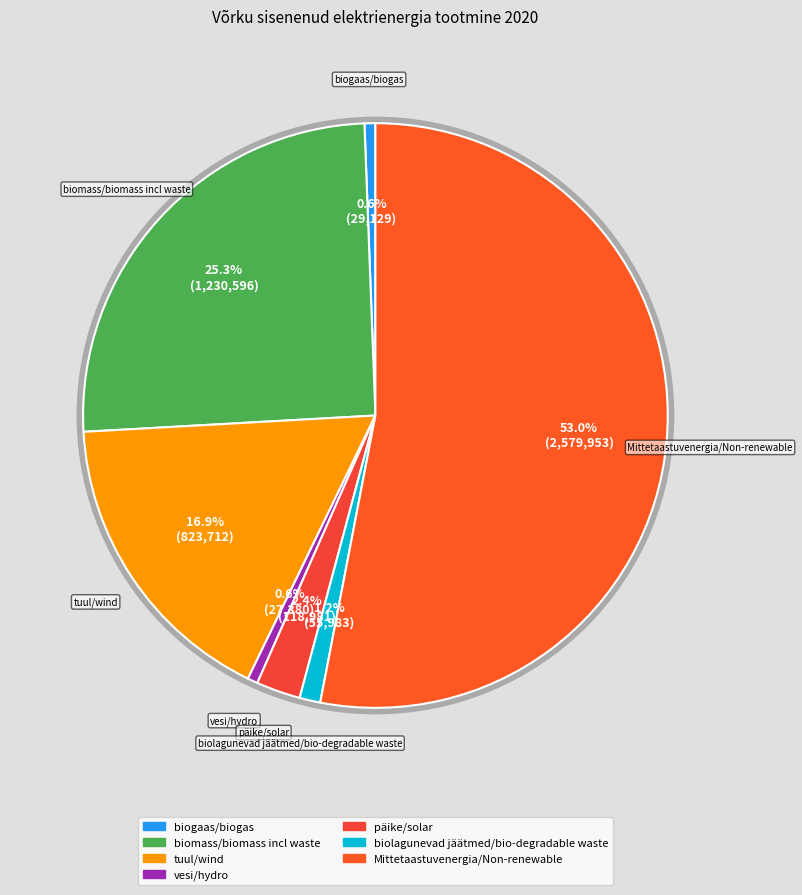

To the nearest percent, what is the difference between the päike/solar and biogaas/biogas slice percentages?

2%